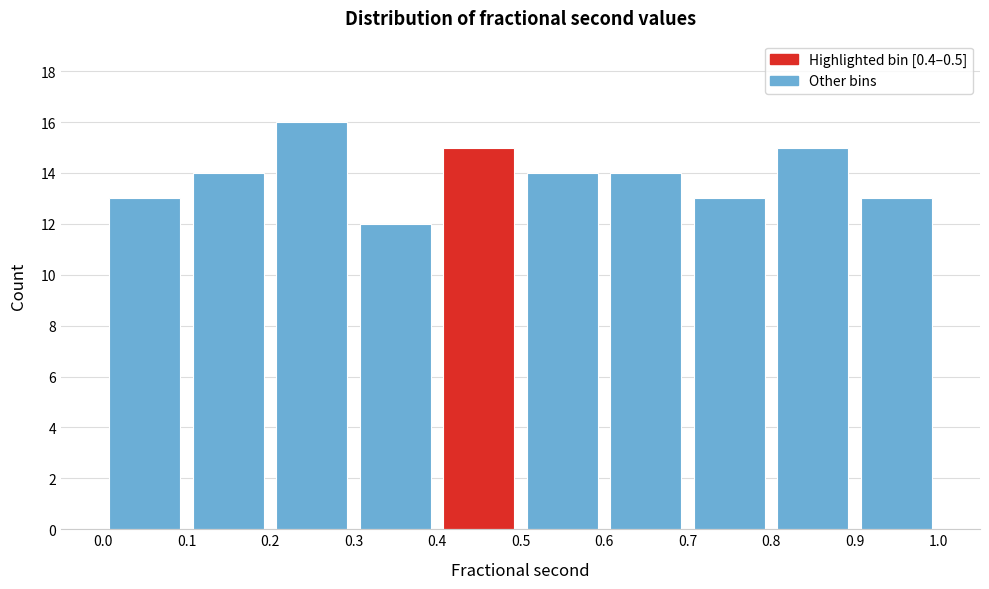

Over which range of the x-axis is the bar tallest?

0.2 to 0.3